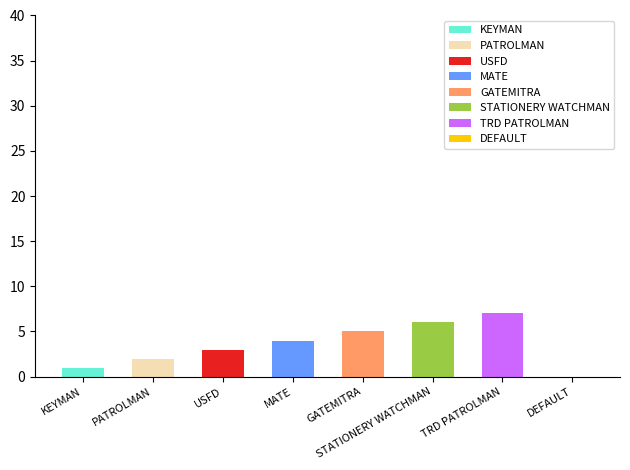

Are the bars grouped side by side (vs. stacked)?

No